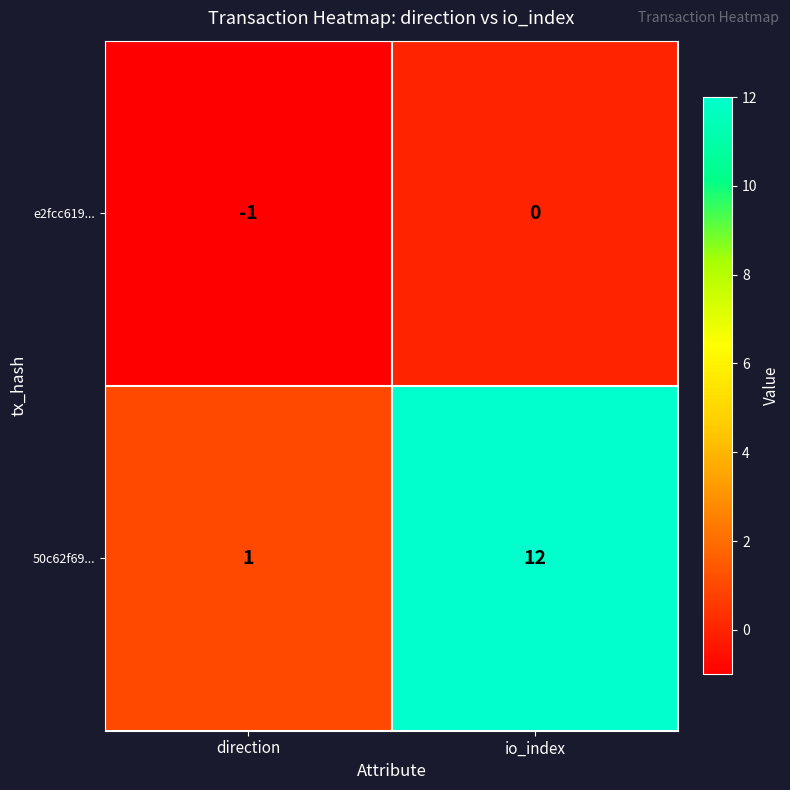

Which series has the largest total across all categories?

50c62f69...